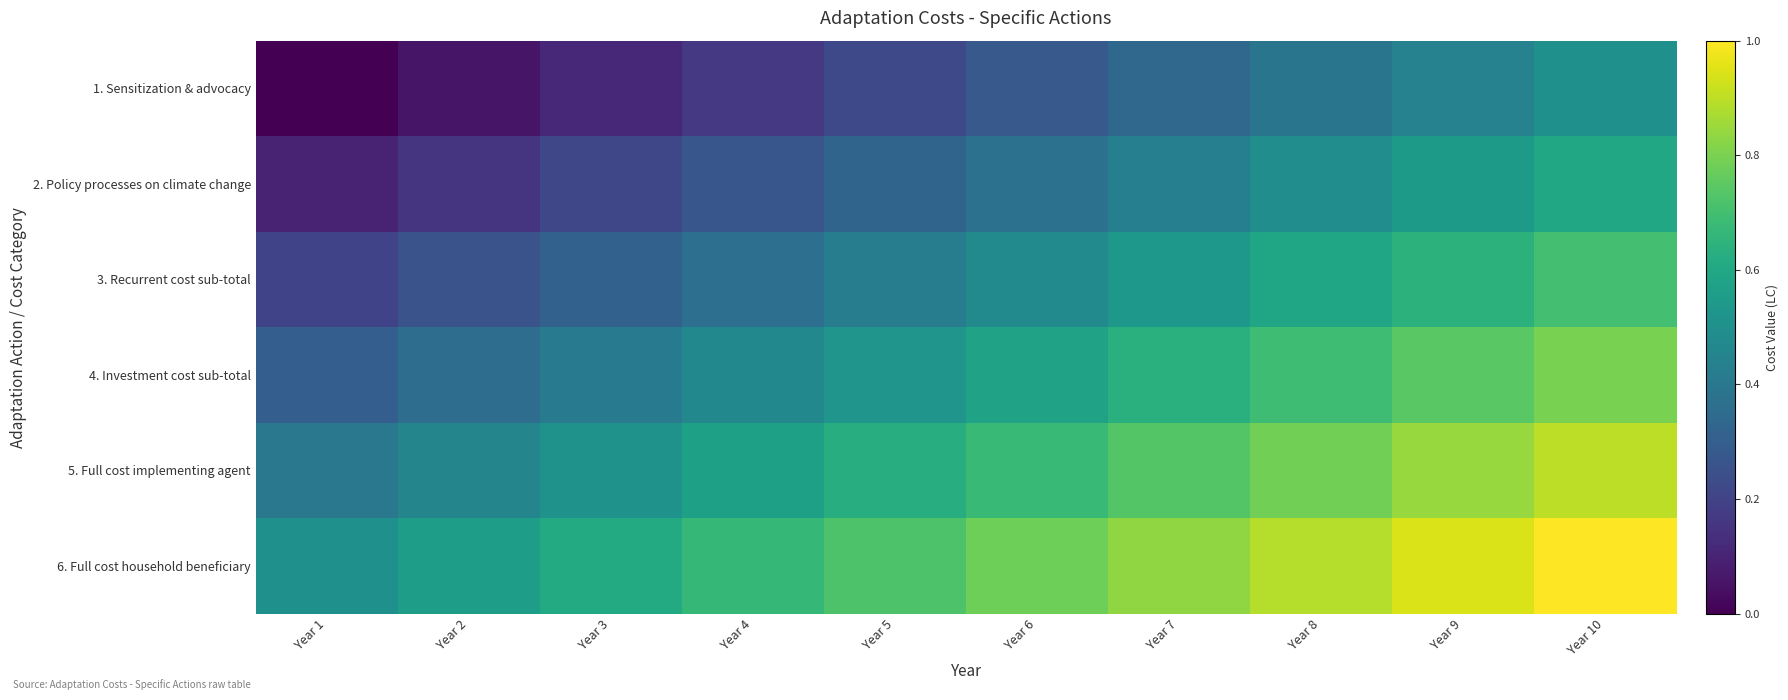

At which category is the sum across all series the highest?

Year 10